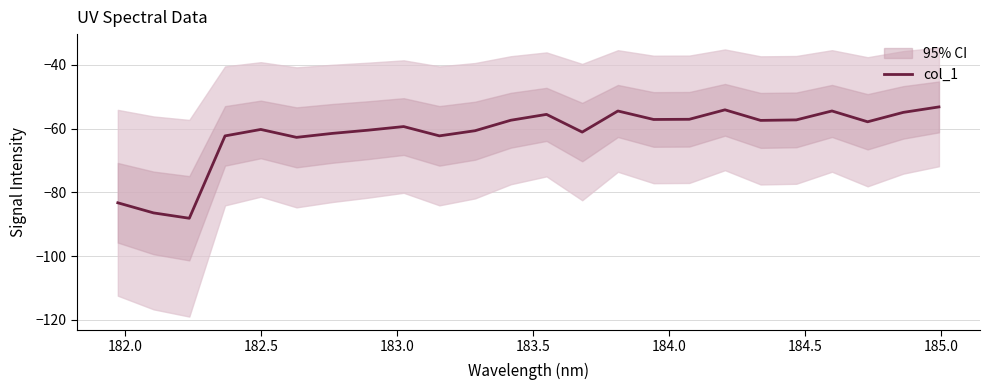

What is the difference between the second highest and minimum values?

34.0